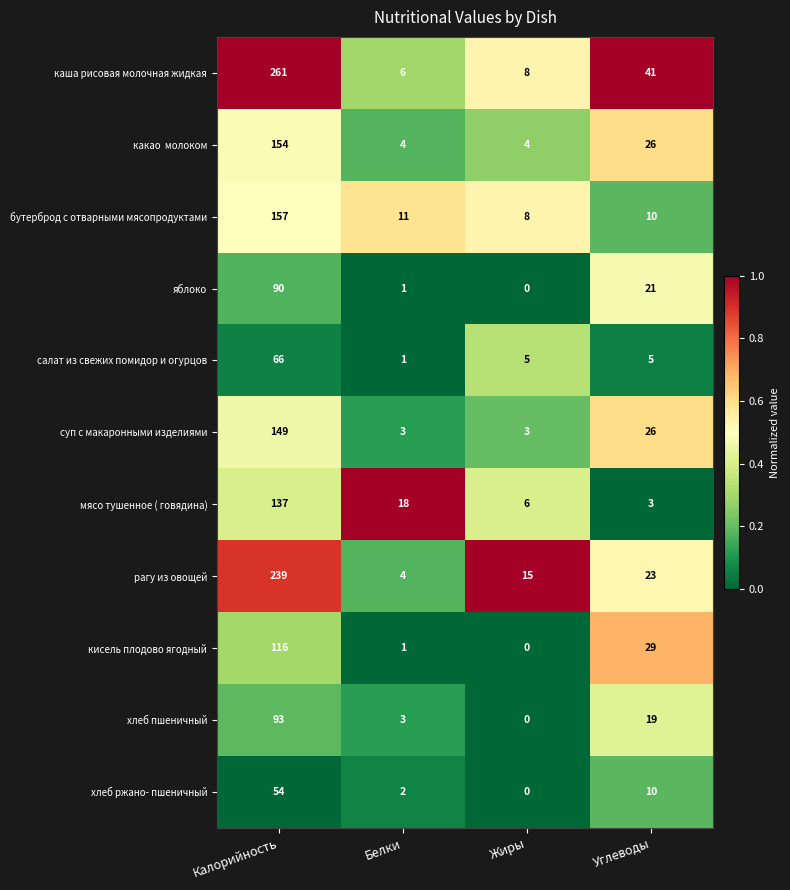

Which category has the lowest value across all series?

Жиры